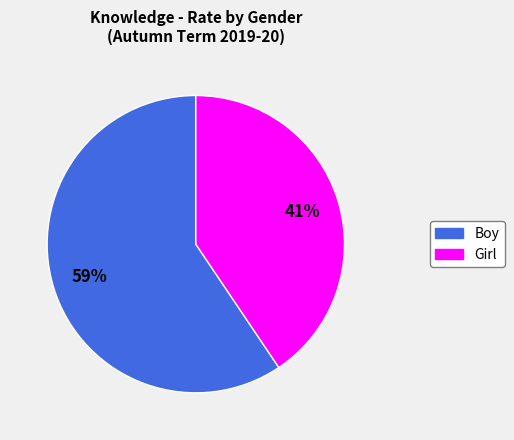

Is Boy the majority of the pie?

Yes